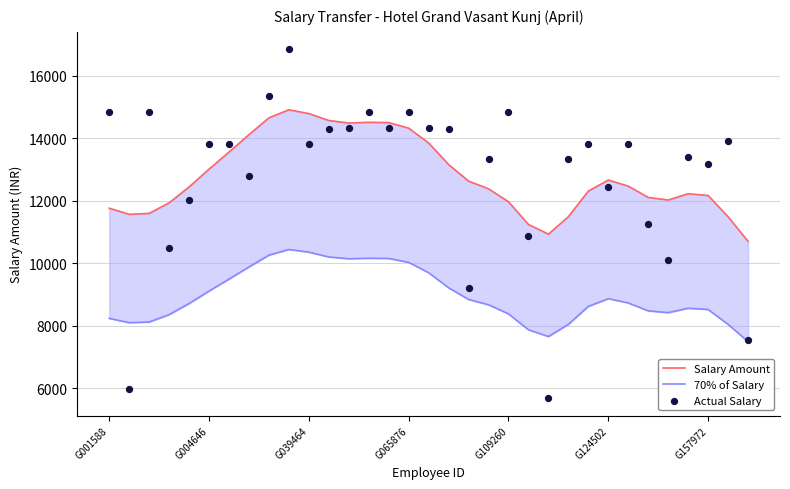

Which series has the widest spread of Y values?

Actual Salary